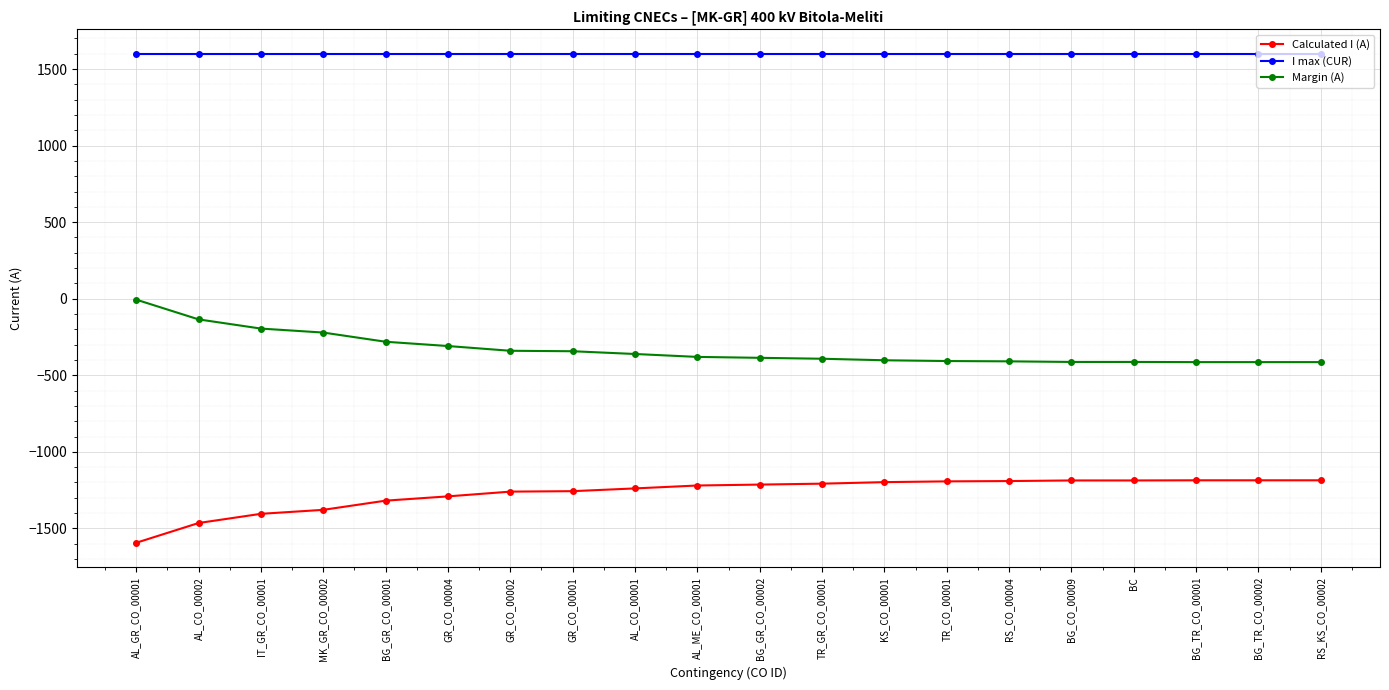

At BG_GR_CO_00001, list the series in order from smallest to largest.

Calculated I (A), Margin (A), I max (CUR)